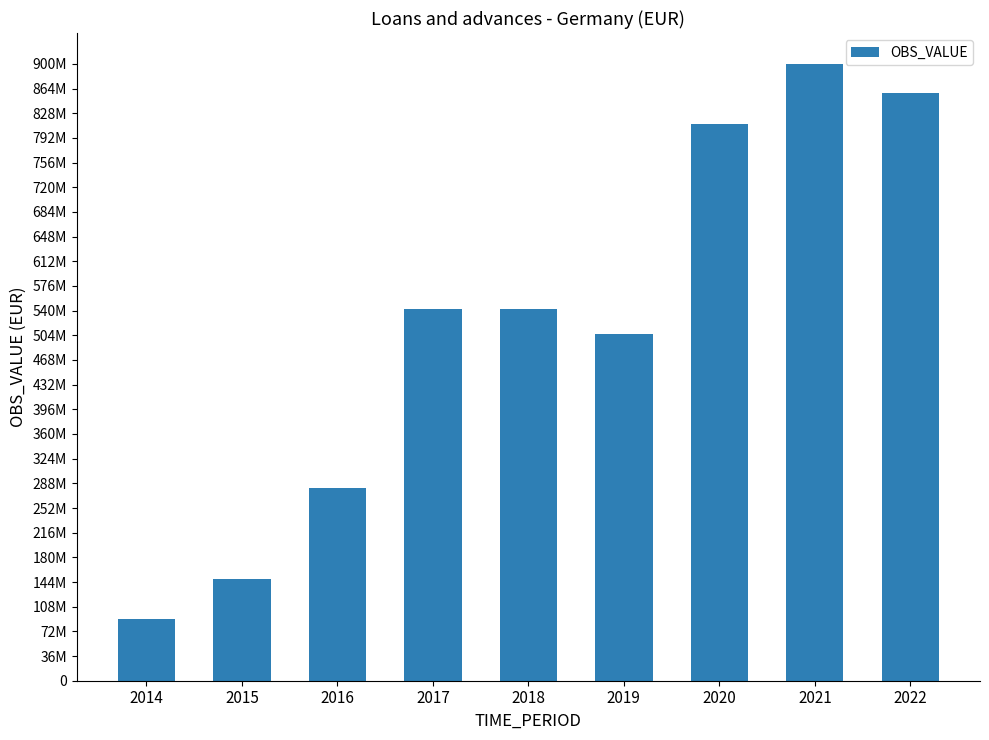

Does the chart contain any negative values?

No